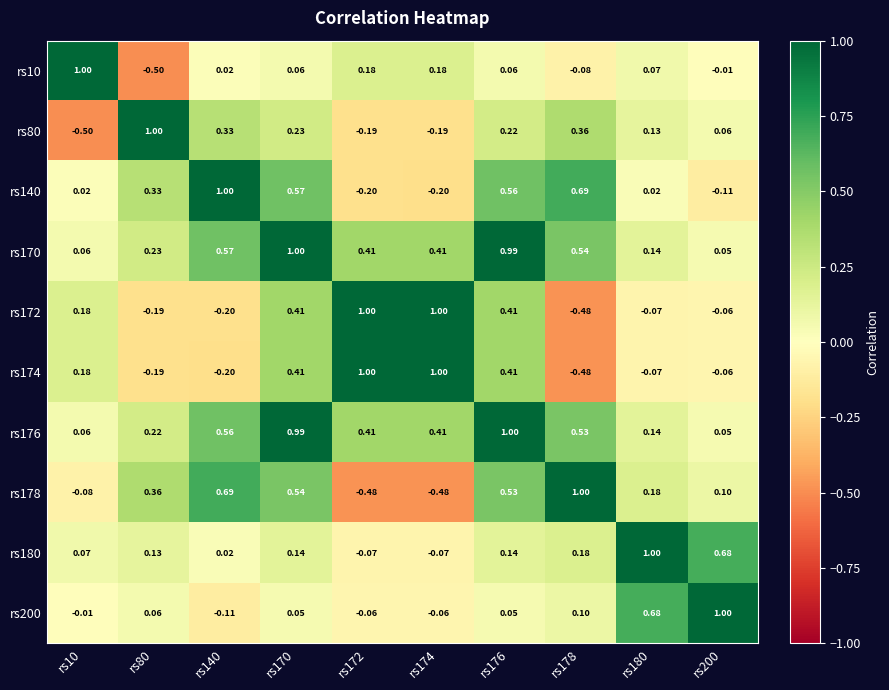

Is the value of rs178 at rs200 greater than the value of rs140 at rs172?

Yes